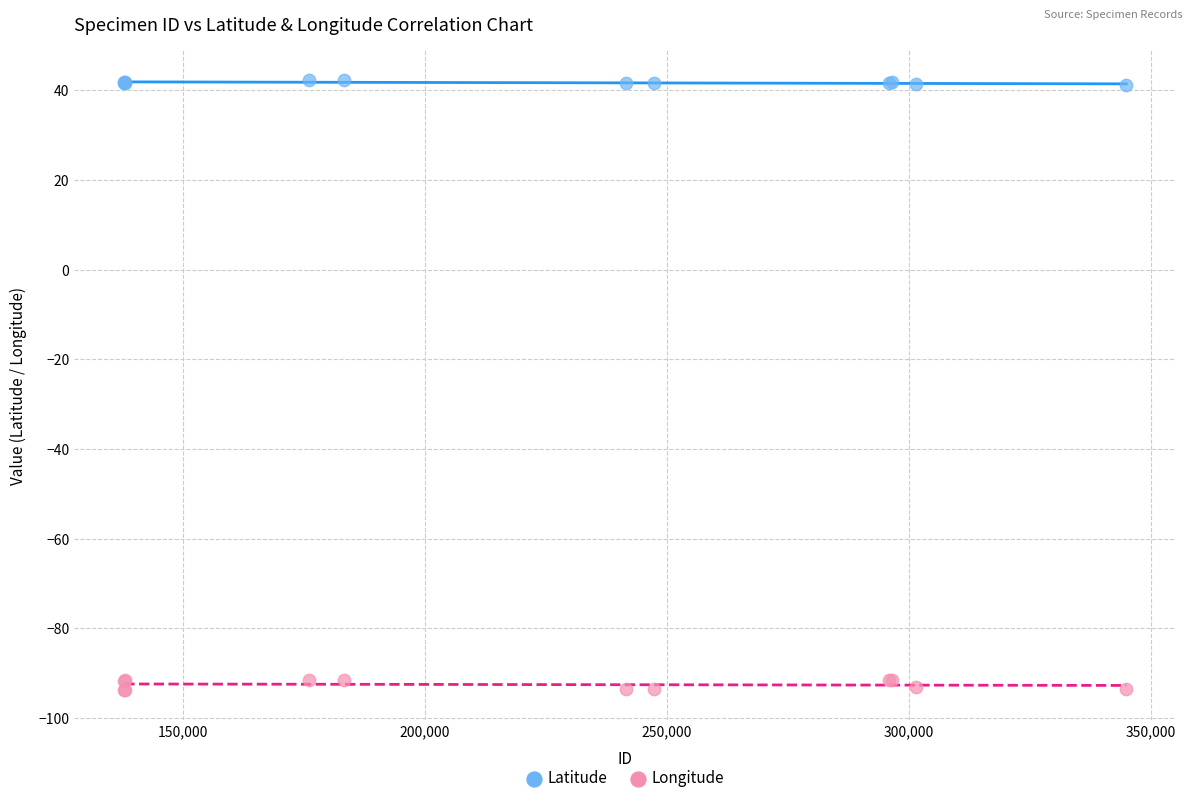

Which series reaches the maximum Y coordinate?

Latitude